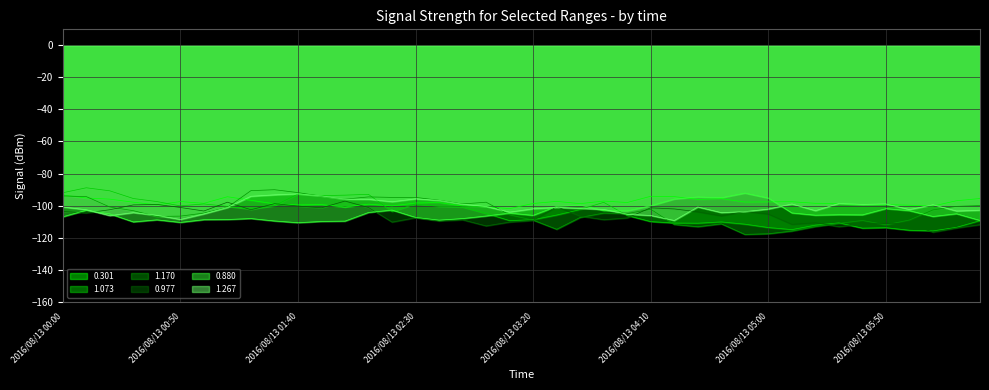

At which category does 0.880 reach its first local valley?

2016/08/13 00:30